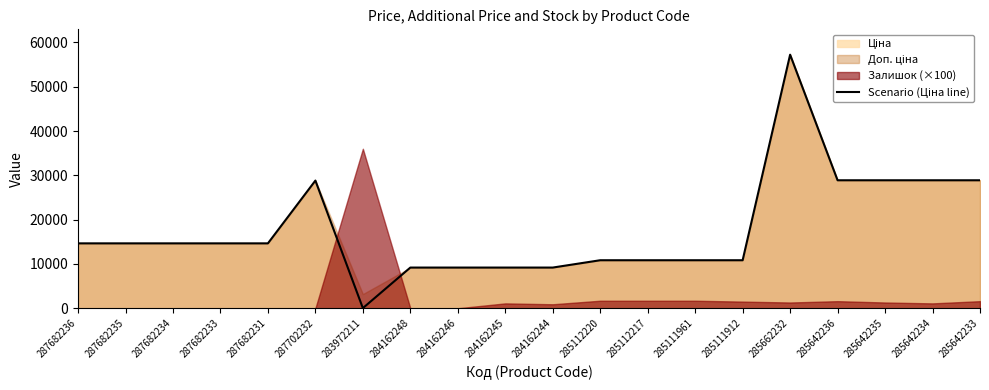

Which label corresponds to the largest value in the chart?

285662232